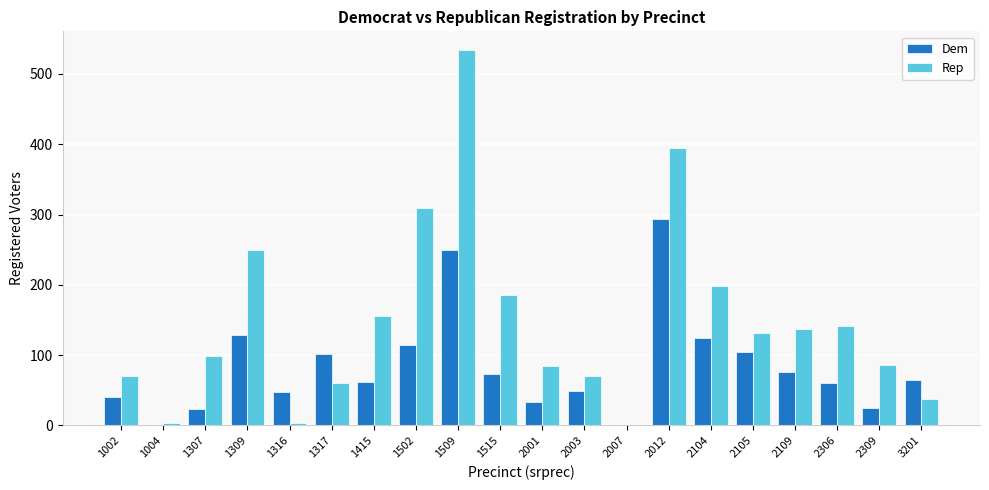

What is the maximum value shown in the chart?

534